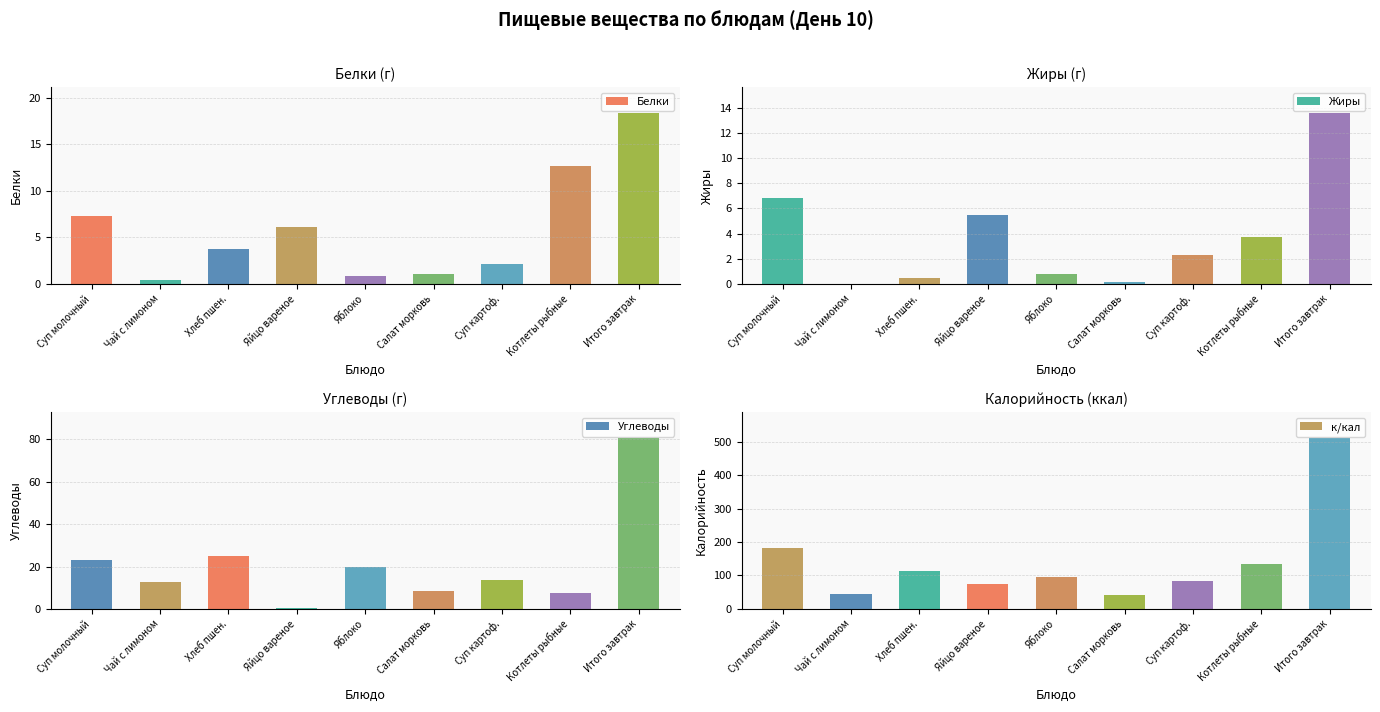

Reading left to right, extract all data points from this chart.

Белки: Суп молочный=7.2	Чай с лимоном=0.4	Хлеб пшен.=3.8	Яйцо вареное=6.1	Яблоко=0.8	Салат морковь=1.1	Суп картоф.=2.1	Котлеты рыбные=12.7	Итого завтрак=18.4
Жиры: Суп молочный=6.8	Чай с лимоном=0.0	Хлеб пшен.=0.5	Яйцо вареное=5.5	Яблоко=0.8	Салат морковь=0.2	Суп картоф.=2.3	Котлеты рыбные=3.8	Итого завтрак=13.6
Углеводы: Суп молочный=23.2	Чай с лимоном=12.7	Хлеб пшен.=24.9	Яйцо вареное=0.3	Яблоко=19.6	Салат морковь=8.6	Суп картоф.=13.7	Котлеты рыбные=7.7	Итого завтрак=80.8
к/кал: Суп молочный=183.5	Чай с лимоном=46.0	Хлеб пшен.=113.2	Яйцо вареное=75.4	Яблоко=94.0	Салат морковь=40.4	Суп картоф.=83.8	Котлеты рыбные=133.8	Итого завтрак=512.1